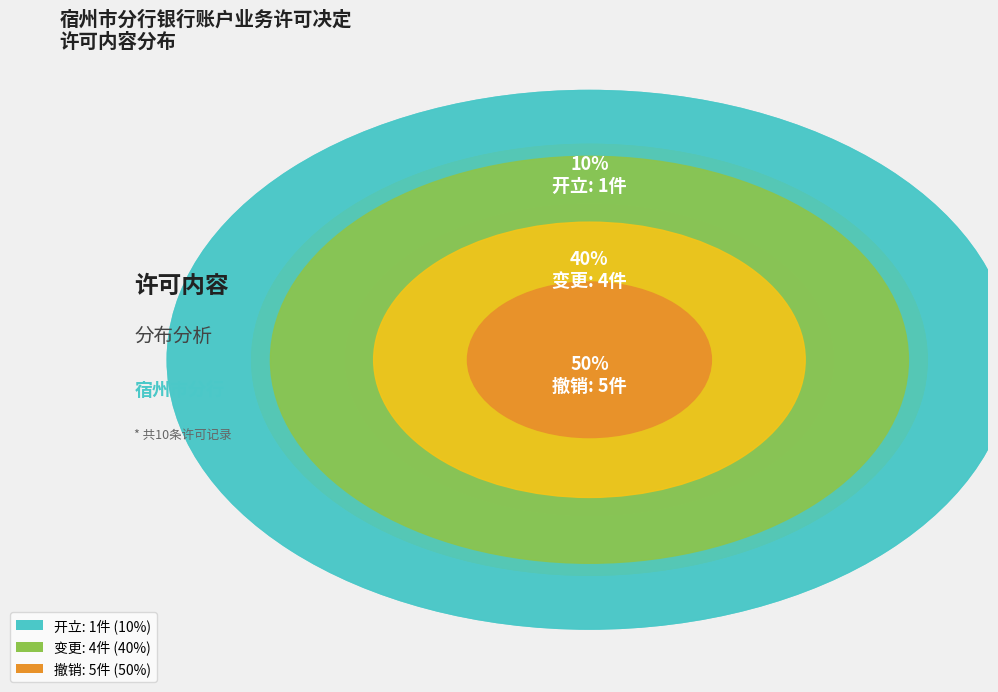

What percentage do 变更 and 撤销 together represent?

90.0%